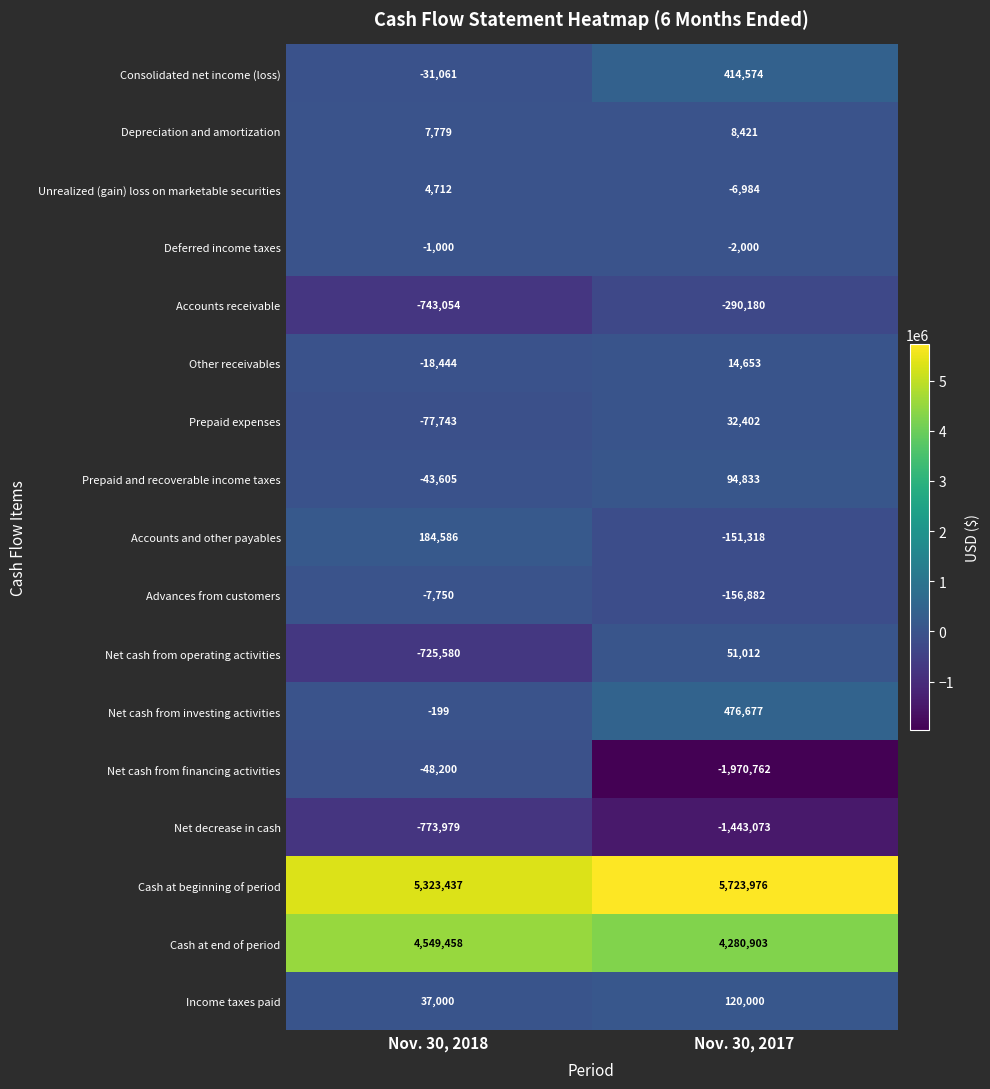

What is the sum of the Cash at end of period values at Nov. 30, 2018 and Nov. 30, 2017?

8830361